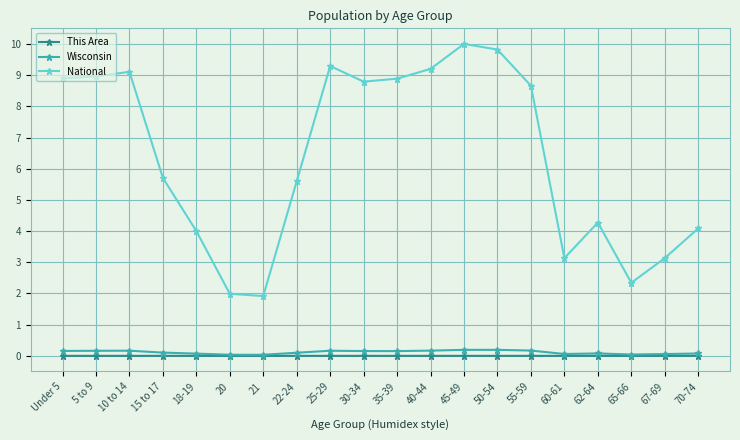

Where does the National series first go above 8?

Under 5